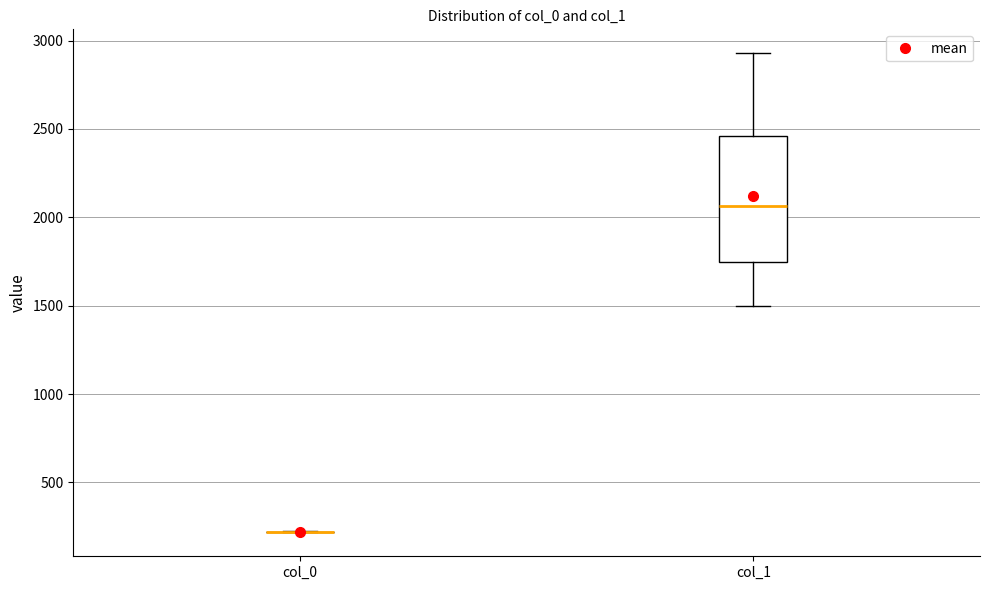

Reading left to right, transcribe this box plot: for each box, give where its median line is, the range the box spans, and where its two whiskers end, as read against the y-axis. The values are not printed on the chart, so give them approximately, as read against the axis.

col_0: box collapsed to a line at 200, whiskers 200 to 200
col_1: median 2050, box 1750 to 2450, whiskers 1500 to 2950